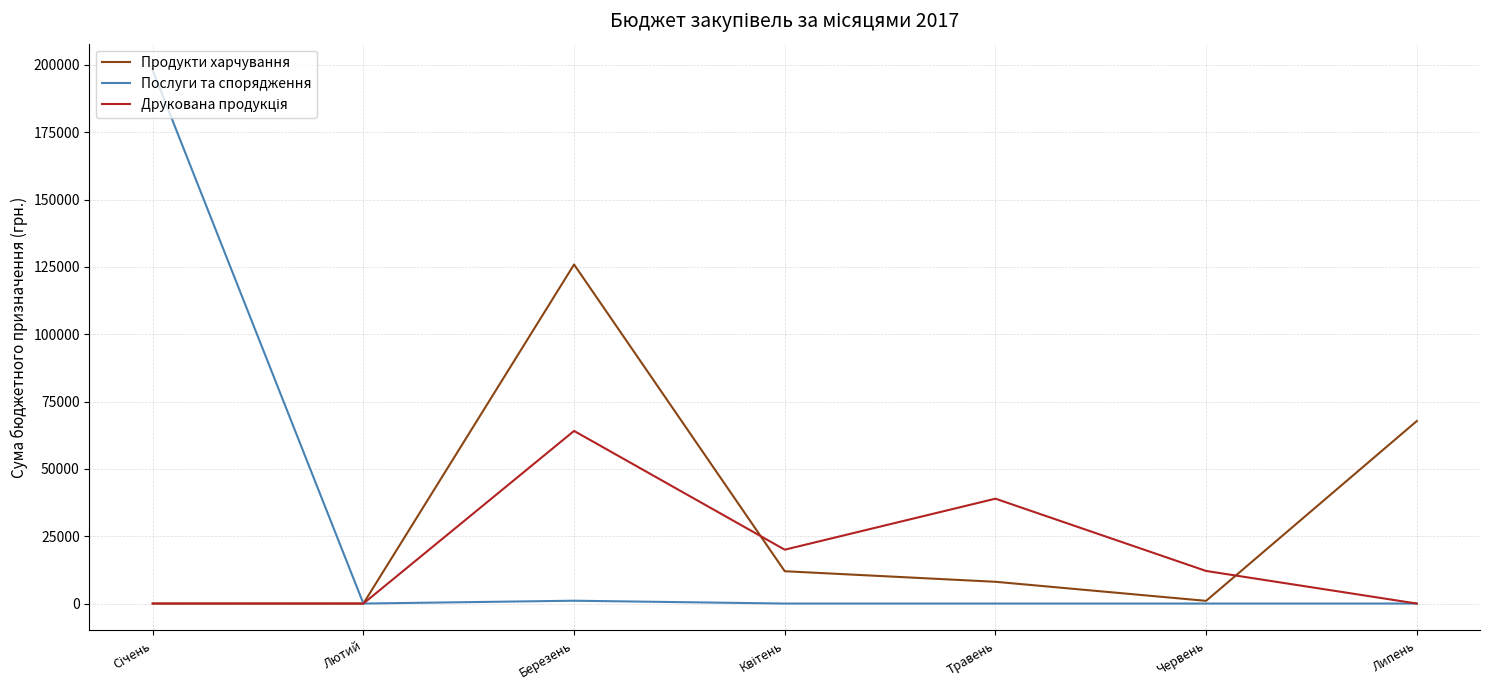

Is it true that Продукти харчування equals 67770.0 at Липень?

True